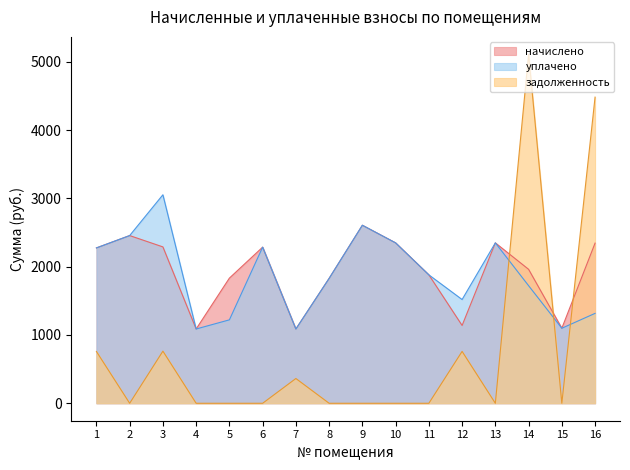

Reading left to right, what are all the values shown in this chart?

начислено: 2274.9	2455.5	2289.6	1087.7	1832.4	2285.9	1087.7	1828.7	2606.7	2348.6	1880.4	1139.3	2348.6	1961.5	1098.7	2344.9
уплачено: 2274.9	2455.5	3052.8	1087.7	1221.6	2285.9	1087.7	1828.7	2606.7	2348.6	1880.4	1519.0	2348.6	1722.0	1098.7	1316.4
задолженность: 758.3	0.0	763.2	0.0	0.0	0.0	362.6	0.0	0.0	0.0	0.0	759.5	0.0	5109.1	0.0	4482.4